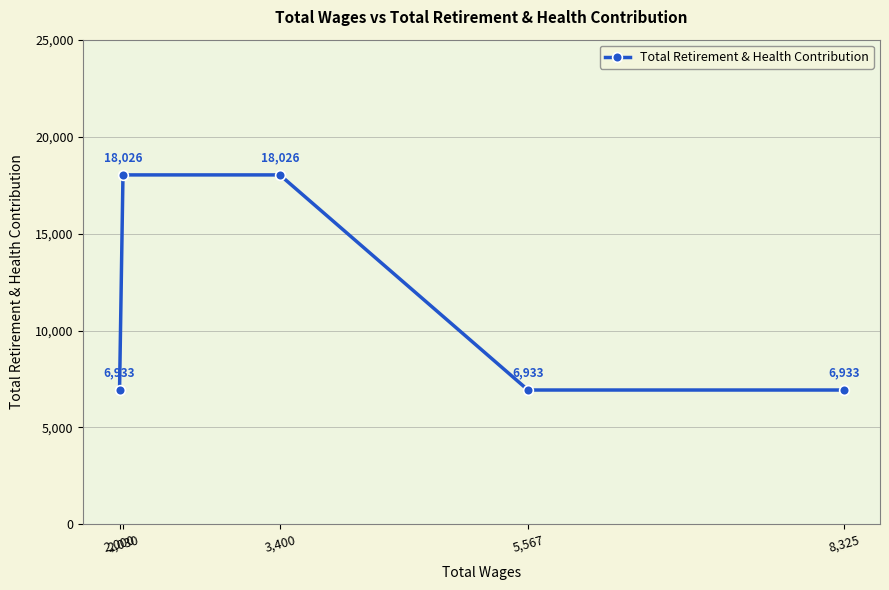

What is the smallest value displayed?

6933